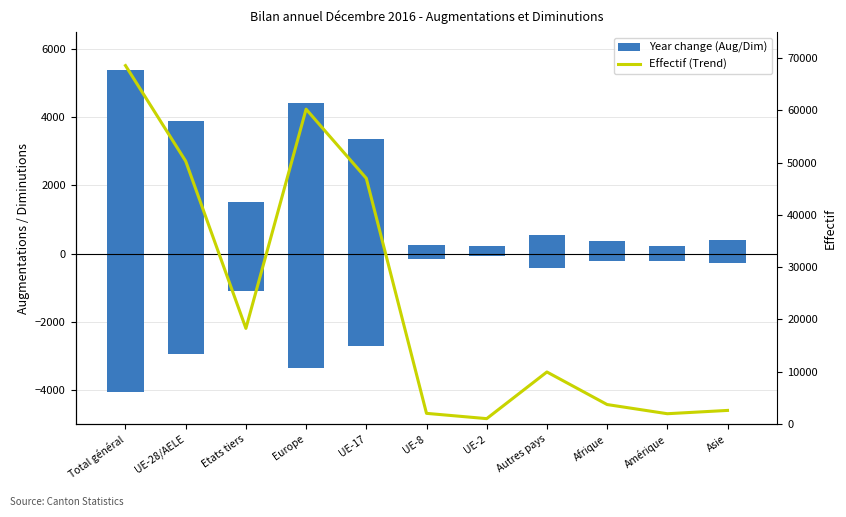

What is the average value of the Effectif (Trend) series?

24155